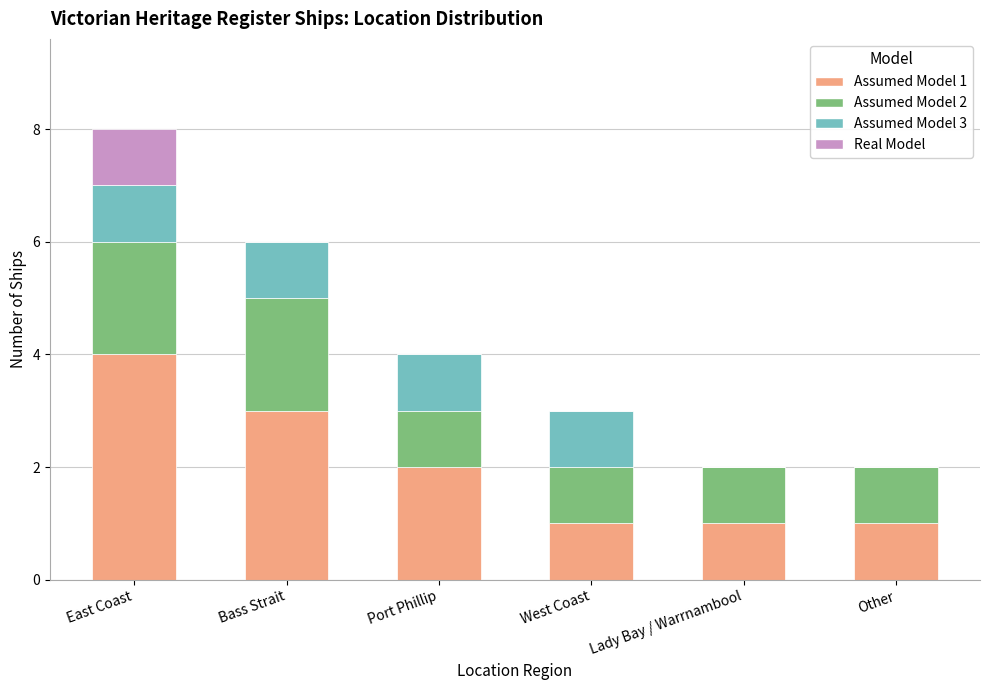

What is the total value across all series at Port Phillip?

4